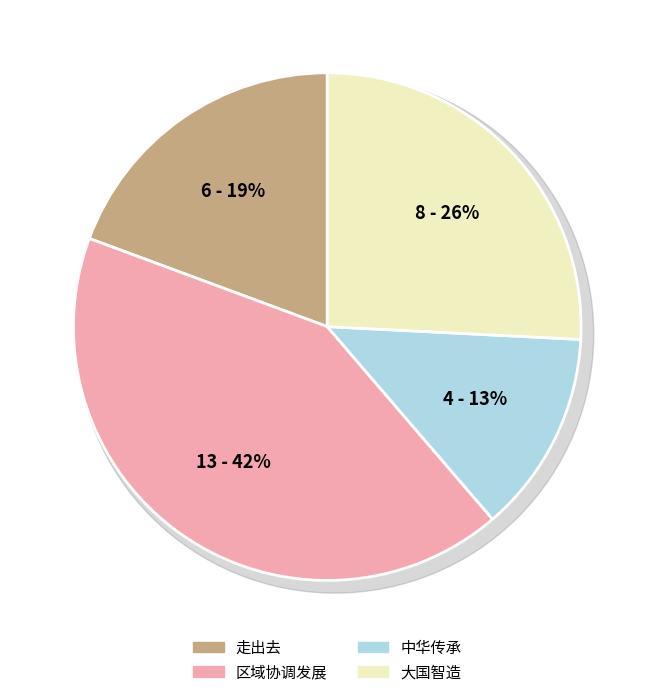

Between 区域协调发展 and 大国智造, which is larger?

区域协调发展